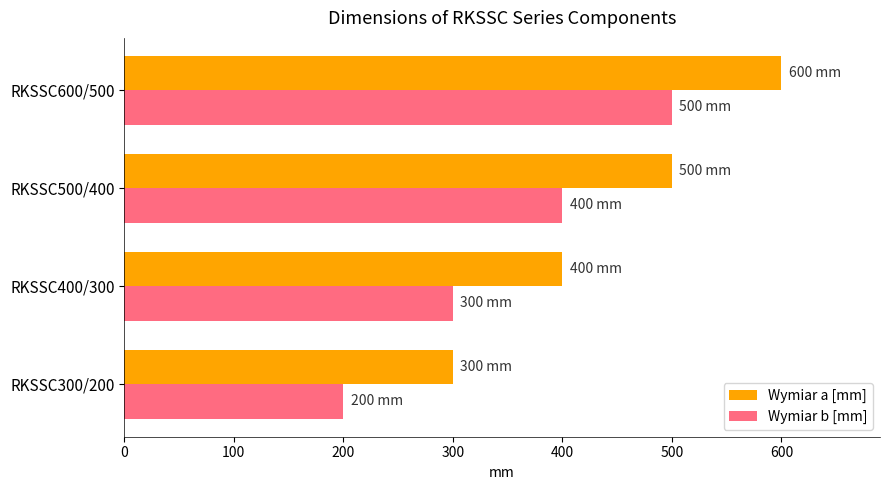

List the labels in order of Wymiar b [mm] value, largest first.

RKSSC600/500, RKSSC500/400, RKSSC400/300, RKSSC300/200